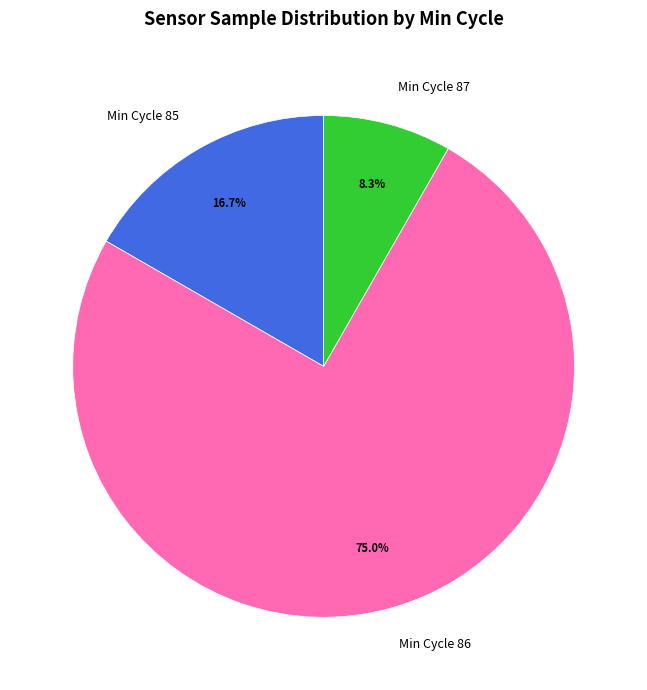

How many segments does this pie chart have?

3